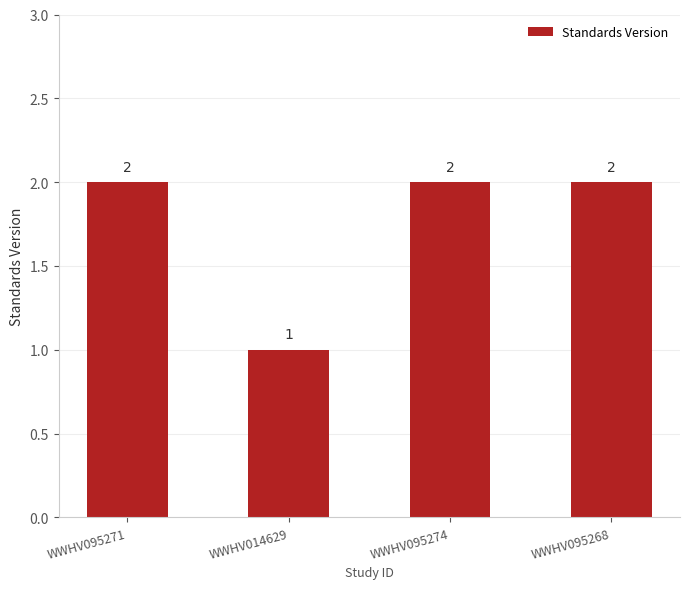

Which label corresponds to the smallest value in the chart?

WWHV014629